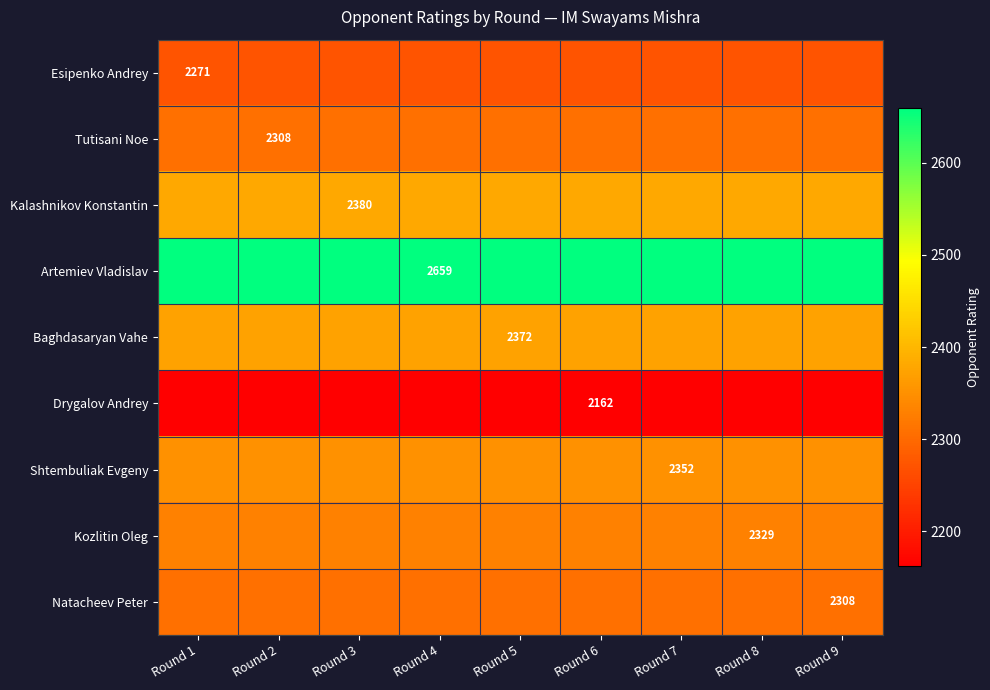

What is the minimum value for Esipenko Andrey?

2271